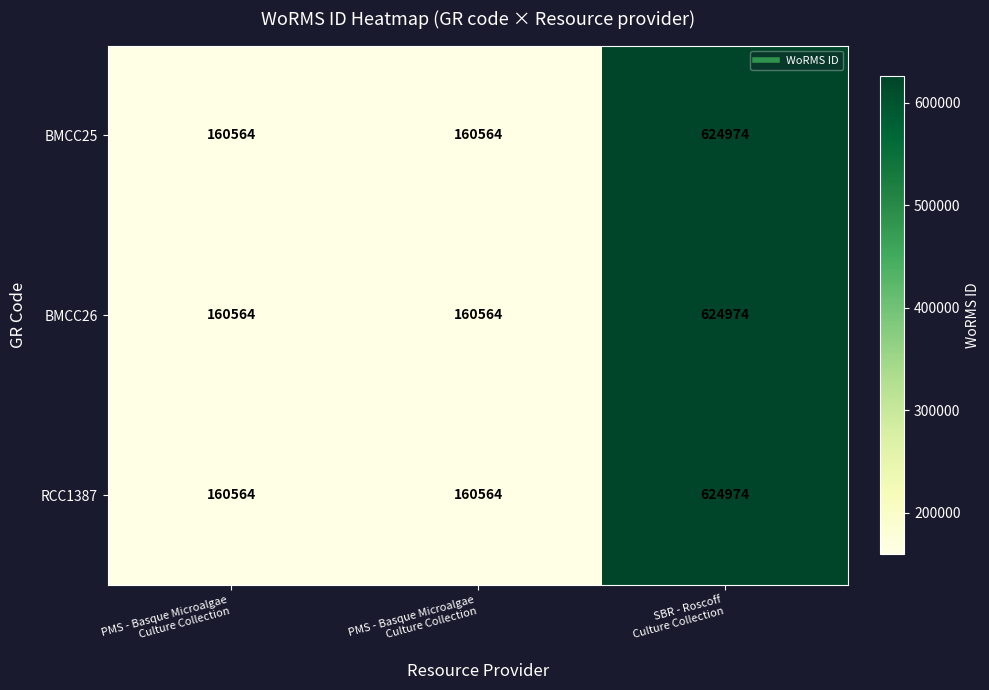

How many data points does each series have?

3